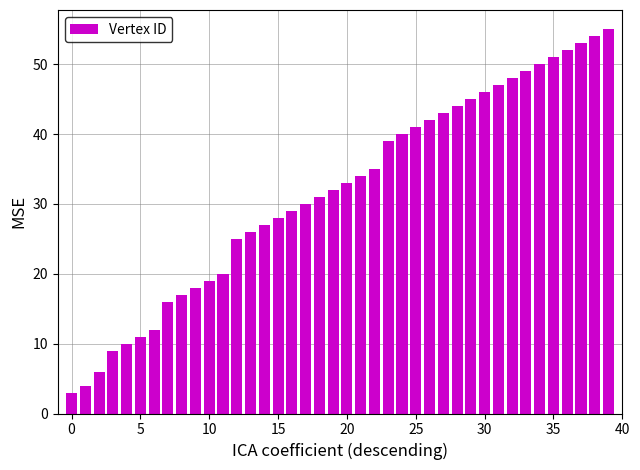

How many series are shown in this chart?

1